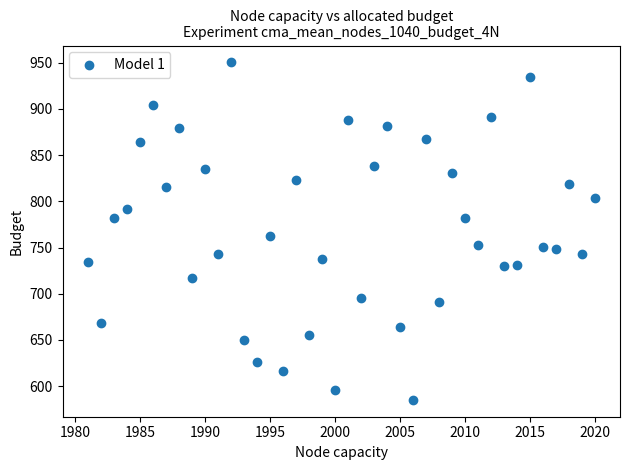

What Y value in the scatter plot is closest to 767?

762.1